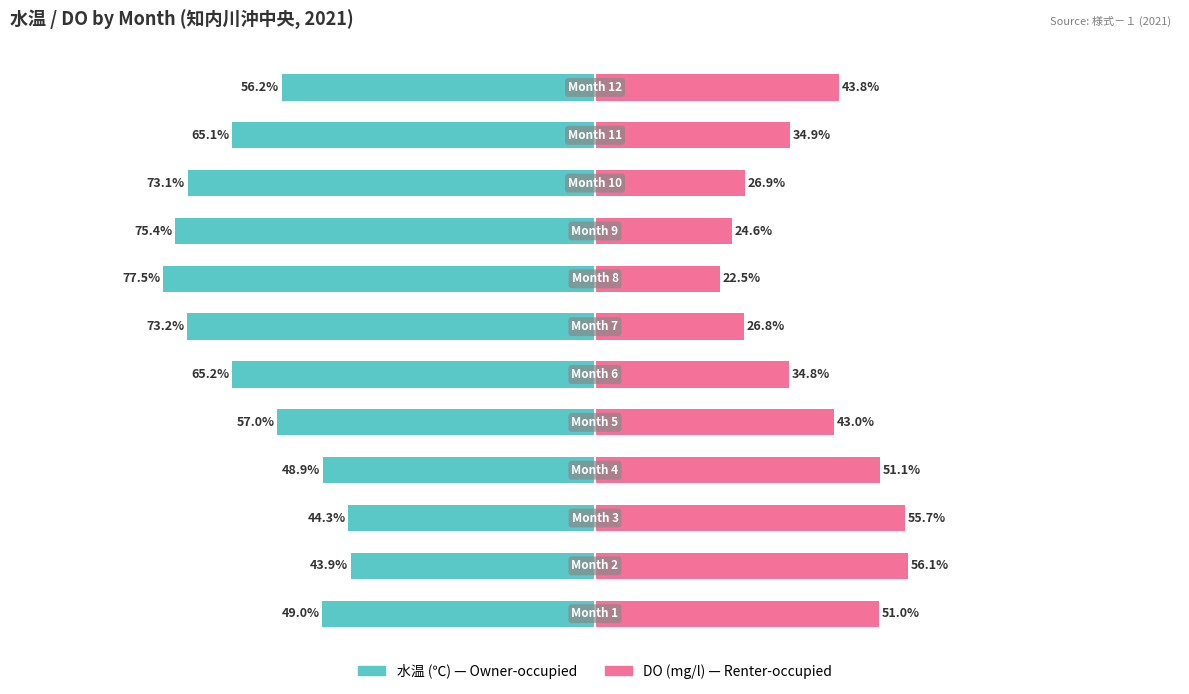

Rank the categories by Renter-occupied value from highest to lowest.

1, 2, 3, 0, 11, 4, 10, 5, 9, 6, 8, 7